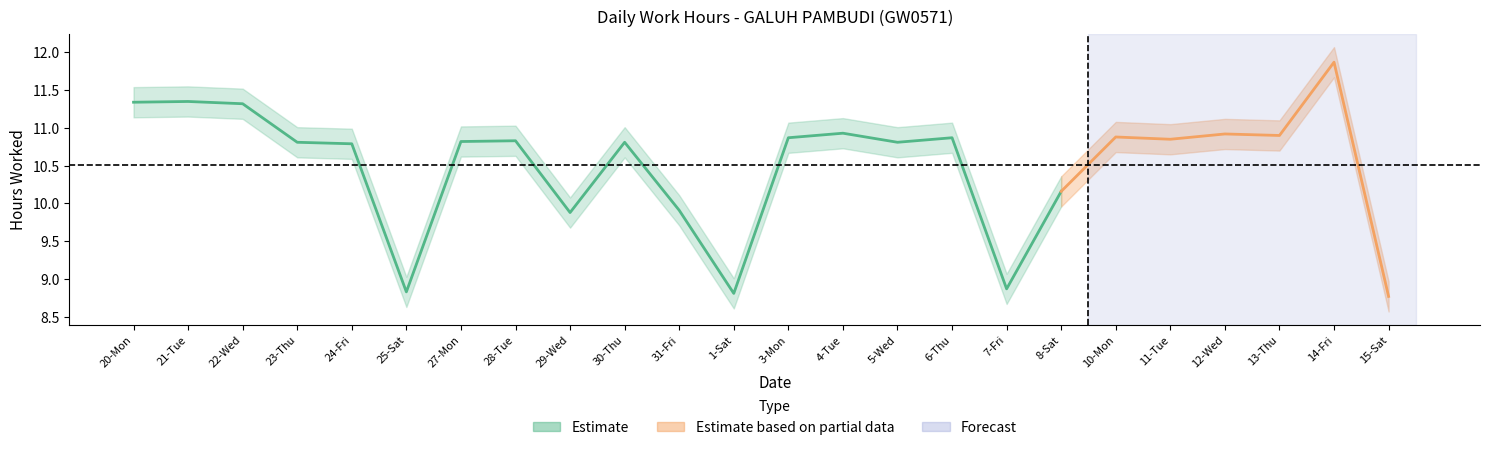

True or false: Low_upper has a value of 16.8 at 5-Wed.

False